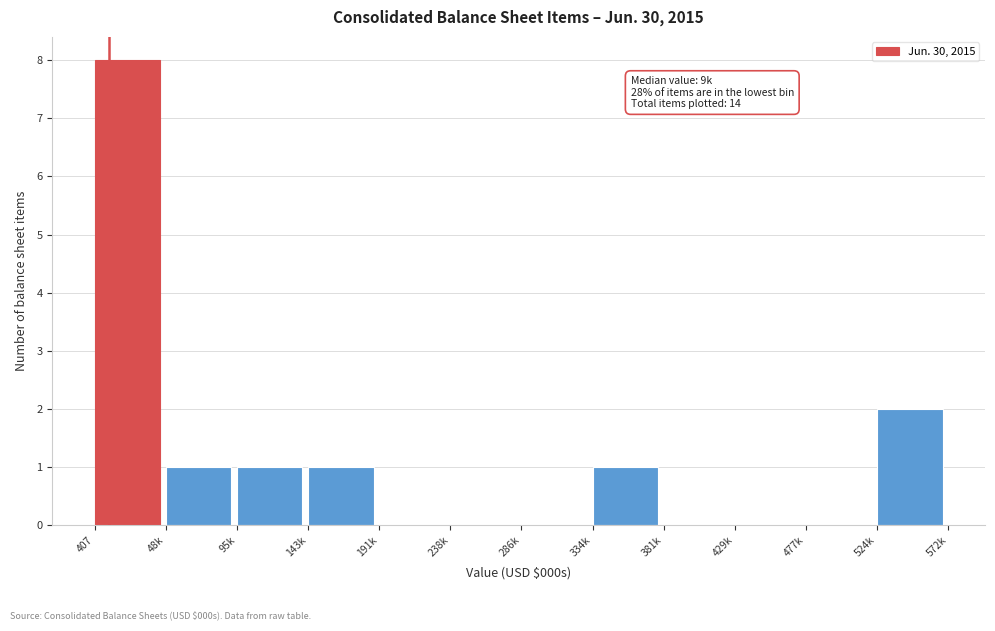

Reading right to left, list all the values displayed in this chart.

524k=2	477k=0	429k=0	381k=0	334k=1	286k=0	238k=0	191k=0	143k=1	95k=1	48k=1	407=8